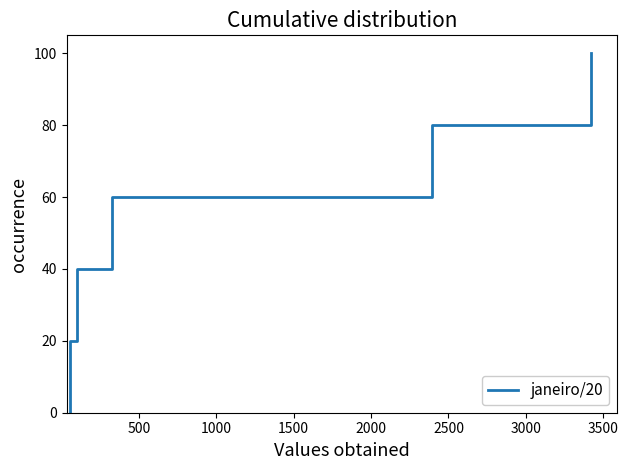

The value at 0 is -55. True or false?

False